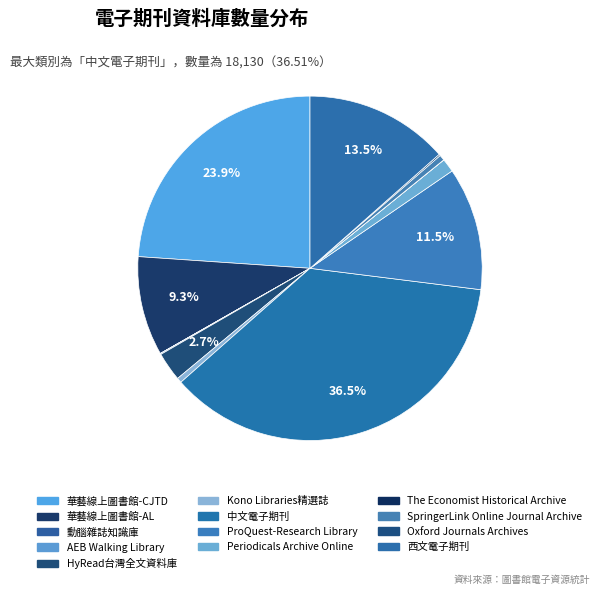

To the nearest percent, what percentage of the pie is 華藝線上圖書館-CJTD?

24%